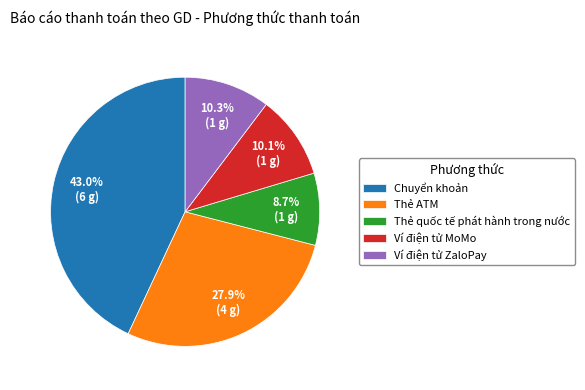

To the nearest percent, what is the difference between the largest and smallest slice percentages?

34%